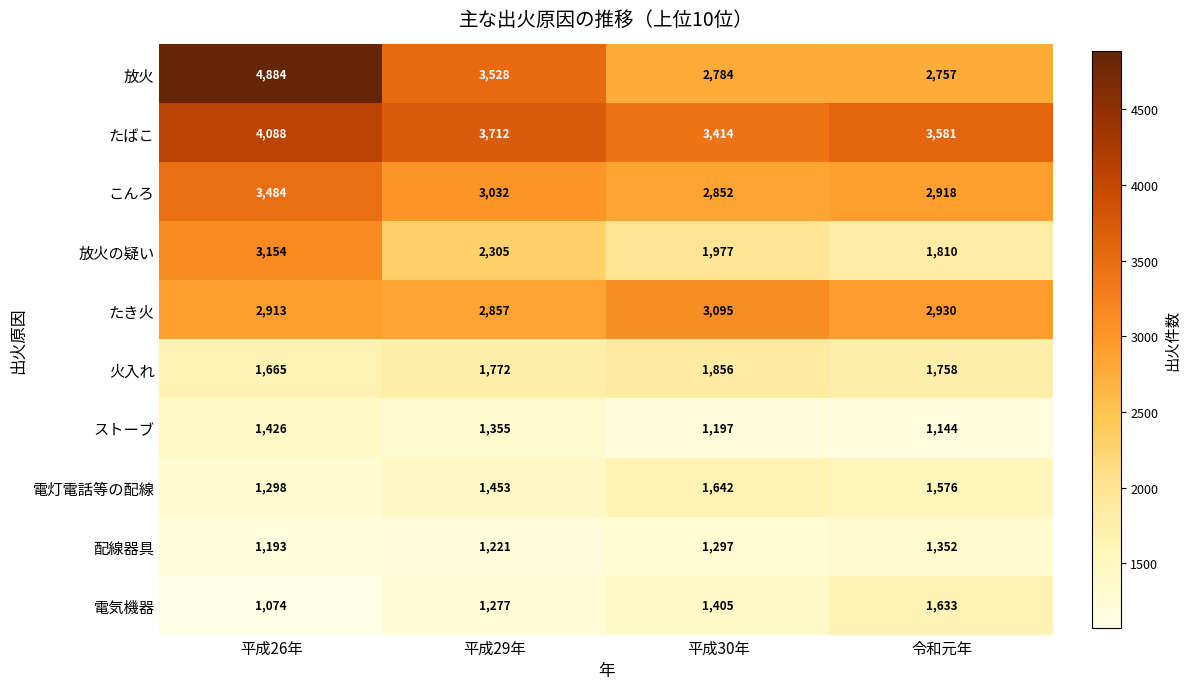

Rank the series at 平成29年 from highest to lowest value.

たばこ, 放火, こんろ, たき火, 放火の疑い, 火入れ, 電灯電話等の配線, ストーブ, 電気機器, 配線器具